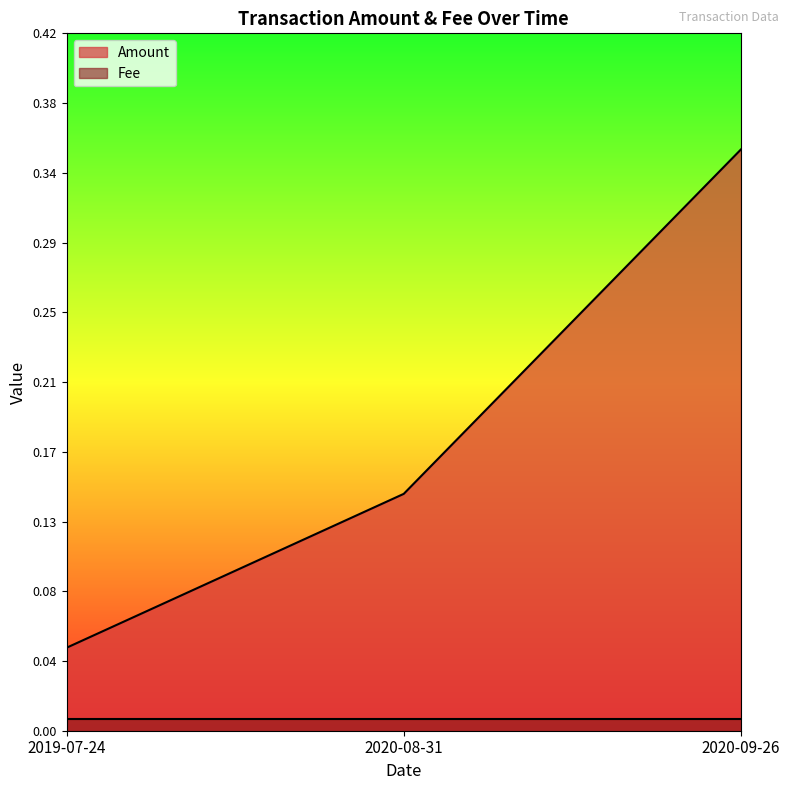

Which category has the lowest value in the Amount series?

2019-07-24